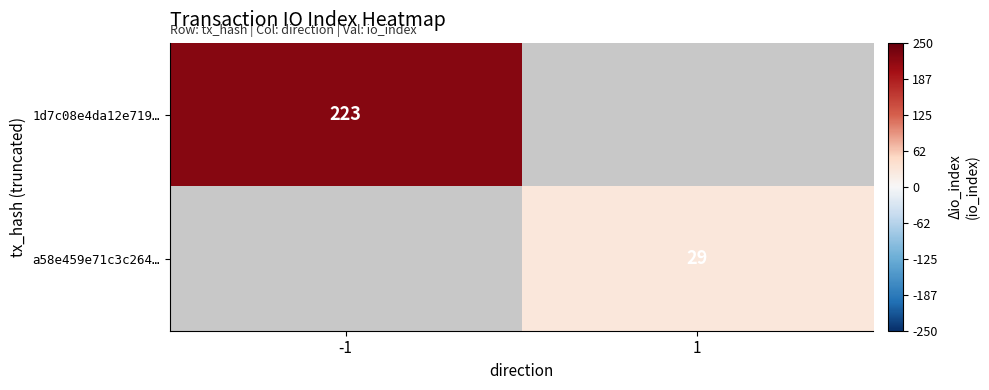

True or false: 1d7c08e4da12e719… has a value of 223 at -1.

True